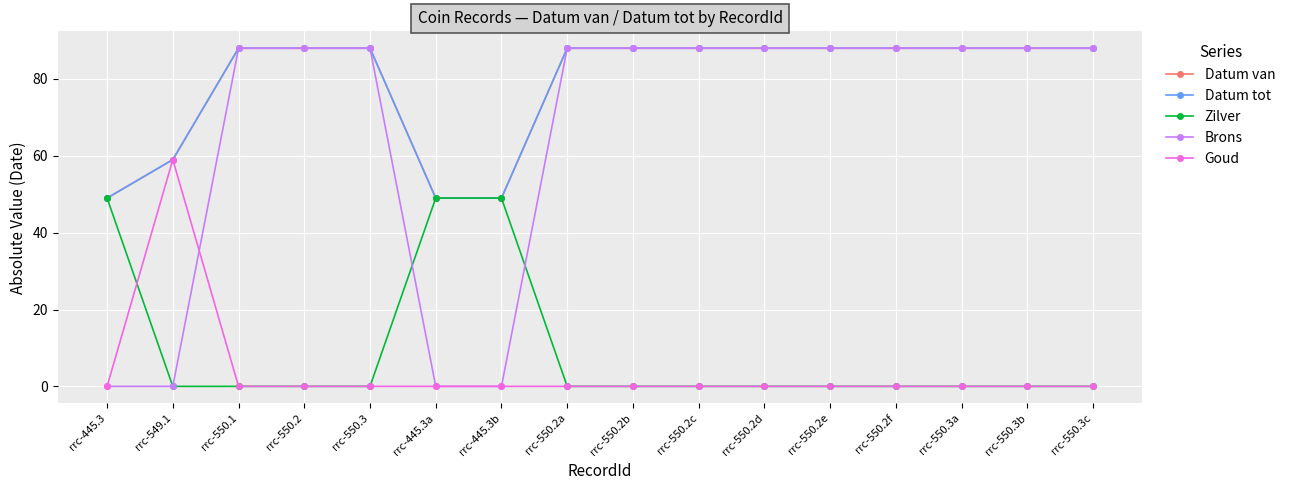

Is this an area chart (filled region under the line)?

No